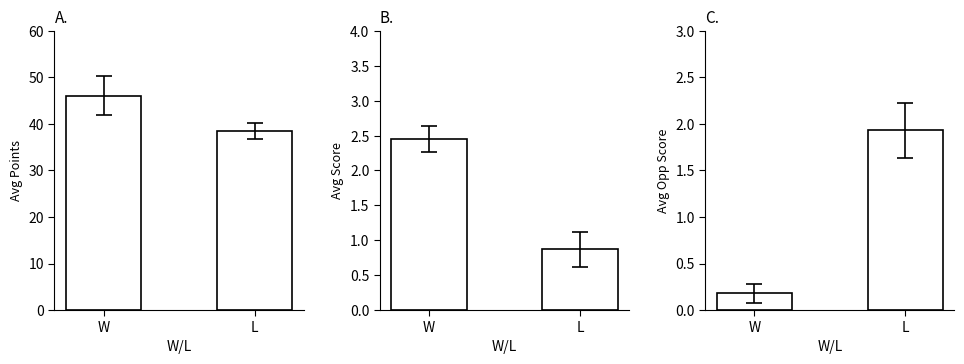

Which series has the largest range (max minus min)?

Avg Points